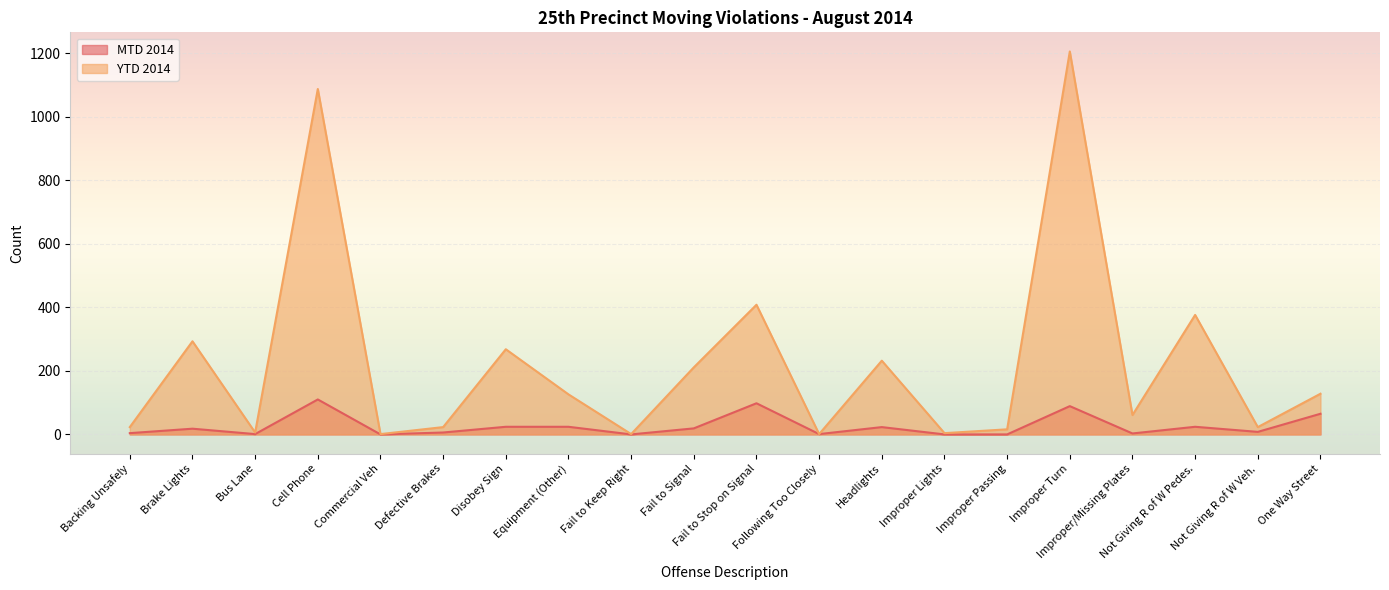

At how many categories does at least one series exceed 402?

3